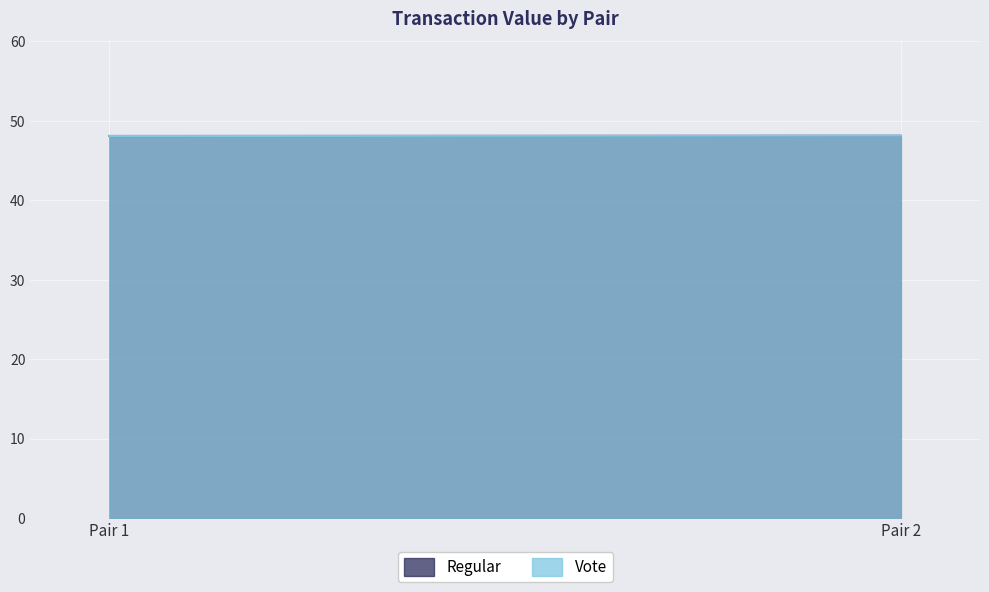

Which series has the largest range (max minus min)?

Regular (value)